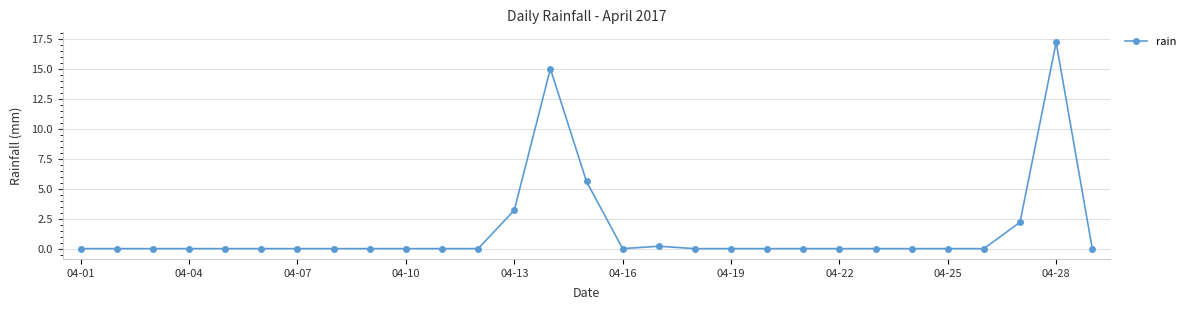

True or false: there are more than 0 points higher than both neighbors.

True